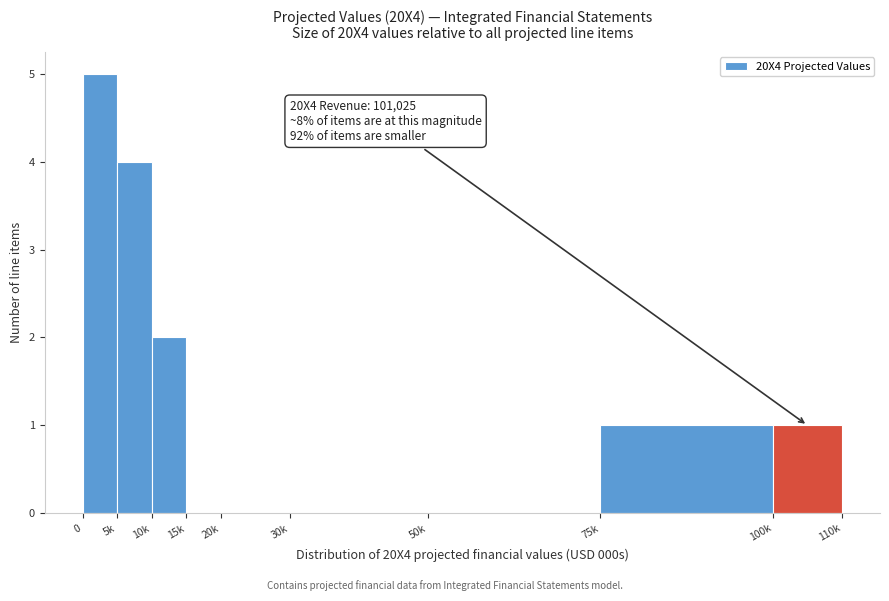

Reading left to right, what are all the values shown in this chart?

0=5	5k=4	10k=2	15k=0	20k=0	30k=0	50k=0	75k=1	100k=1